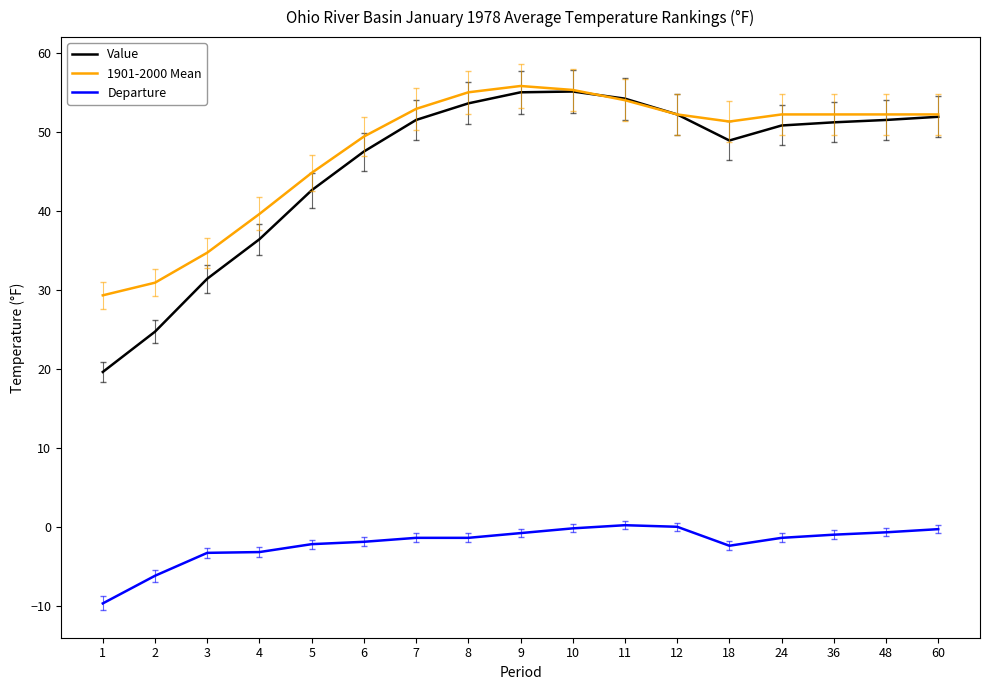

The value of 1901-2000 Mean at 24 is 52.2. True or false?

True